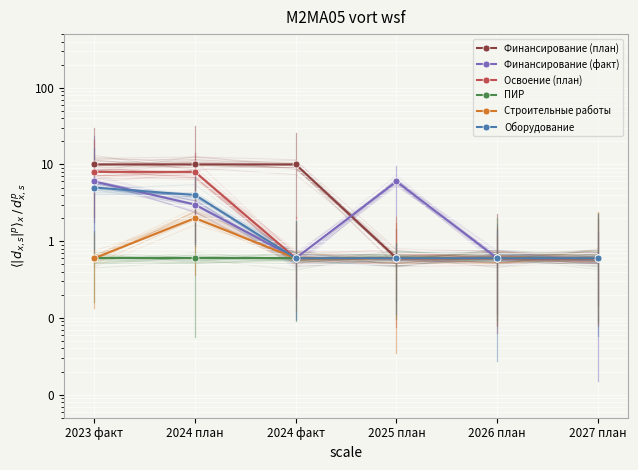

What is the average value of the Финансирование (факт) series?

2.8